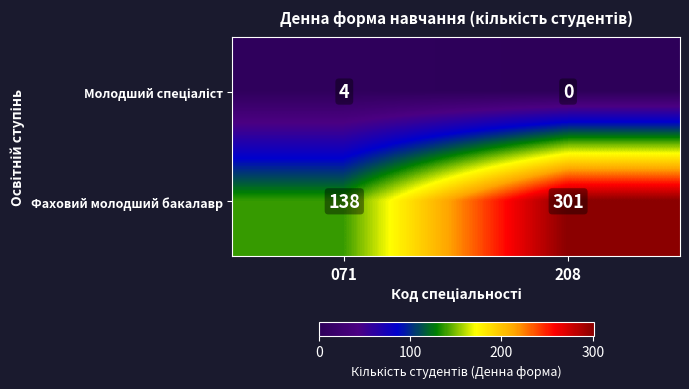

The value of Фаховий молодший бакалавр at 208 is 301. True or false?

True